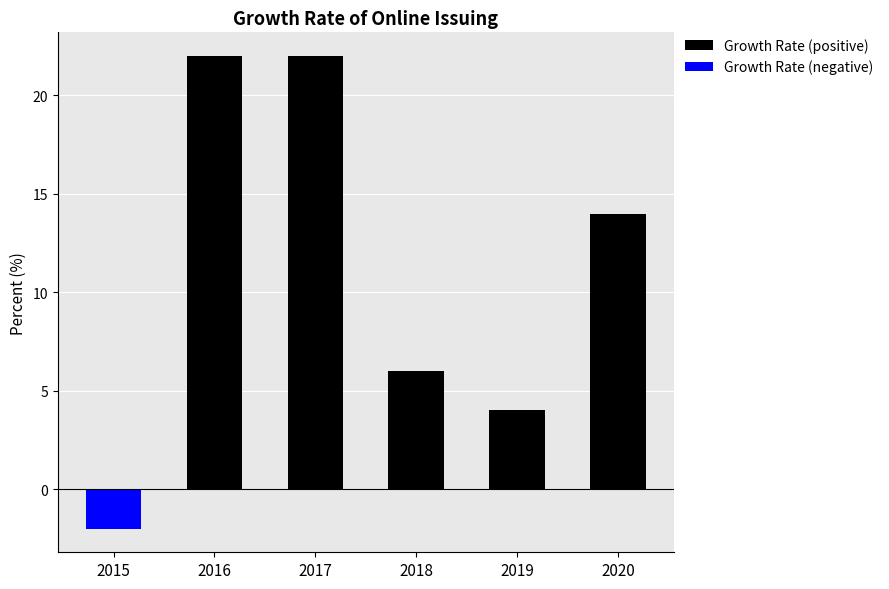

Which series has the largest range (max minus min)?

Growth Rate (positive)